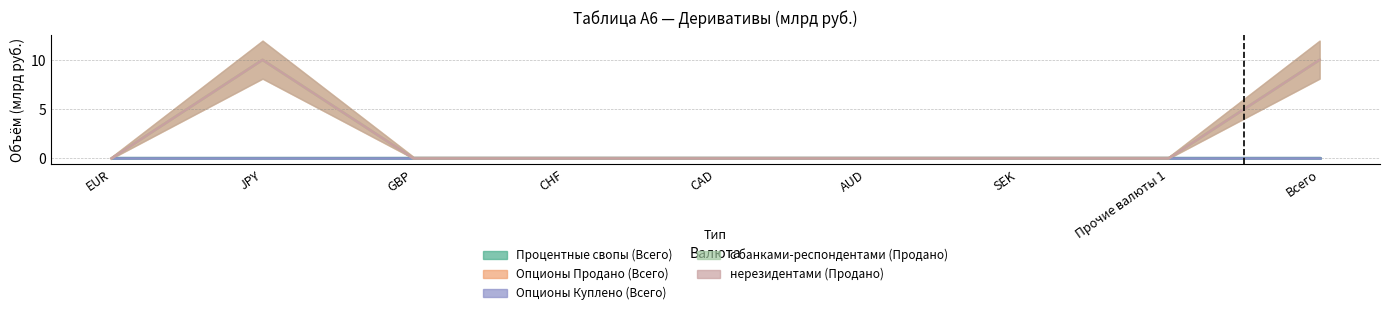

True or false: с банками-респондентами (Продано) has more than 1 points higher than both neighbors.

False